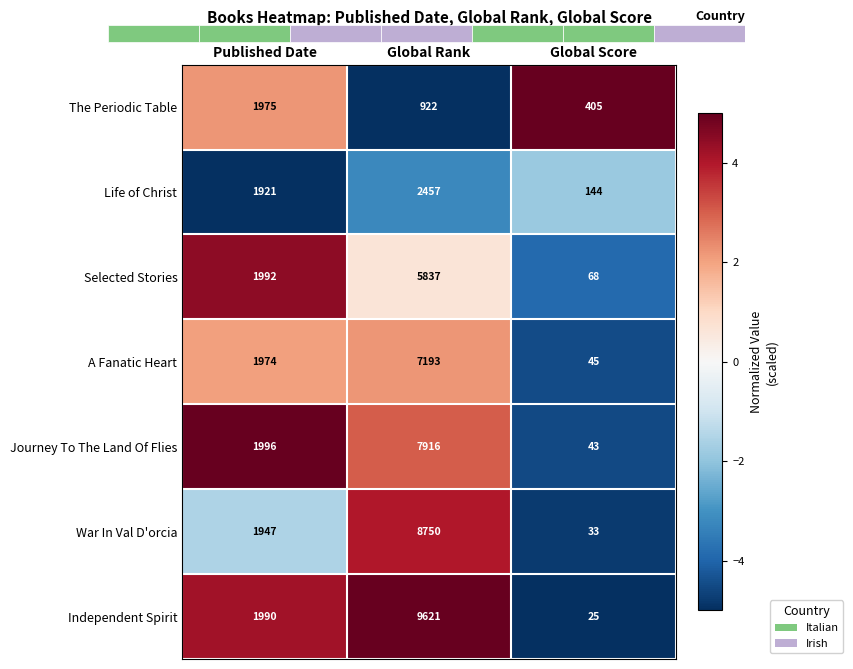

What is the approximate value of The Periodic Table at Published Date, to the nearest 10?

1980